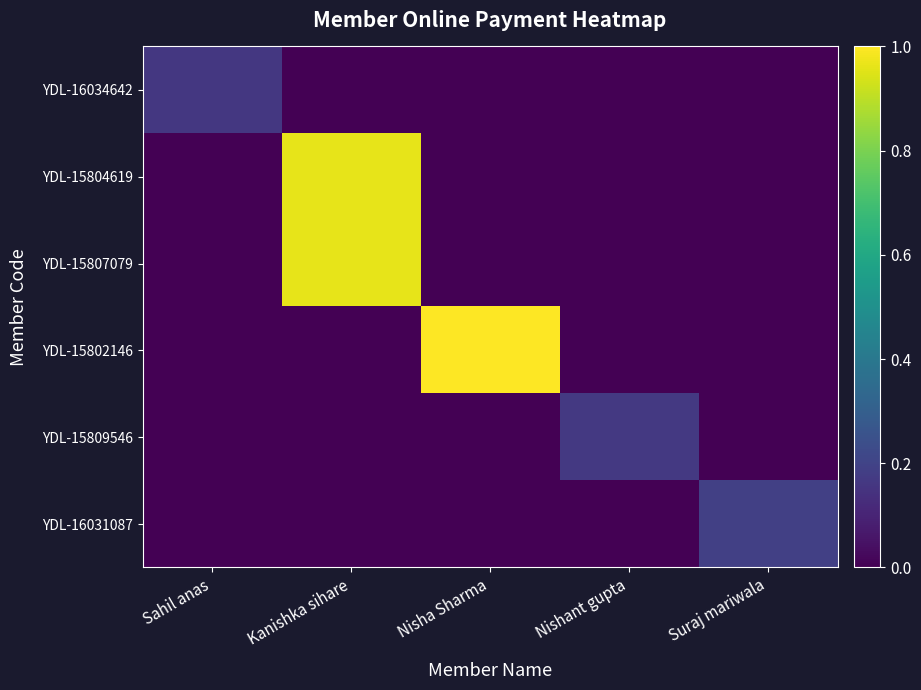

Reading right to left, list all the values displayed in this chart.

YDL-16034642: Suraj mariwala=0.0	Nishant gupta=0.0	Nisha Sharma=0.0	Kanishka sihare=0.0	Sahil anas=0.2
YDL-15804619: Suraj mariwala=0.0	Nishant gupta=0.0	Nisha Sharma=0.0	Kanishka sihare=1.0	Sahil anas=0.0
YDL-15807079: Suraj mariwala=0.0	Nishant gupta=0.0	Nisha Sharma=0.0	Kanishka sihare=1.0	Sahil anas=0.0
YDL-15802146: Suraj mariwala=0.0	Nishant gupta=0.0	Nisha Sharma=1.0	Kanishka sihare=0.0	Sahil anas=0.0
YDL-15809546: Suraj mariwala=0.0	Nishant gupta=0.2	Nisha Sharma=0.0	Kanishka sihare=0.0	Sahil anas=0.0
YDL-16031087: Suraj mariwala=0.2	Nishant gupta=0.0	Nisha Sharma=0.0	Kanishka sihare=0.0	Sahil anas=0.0